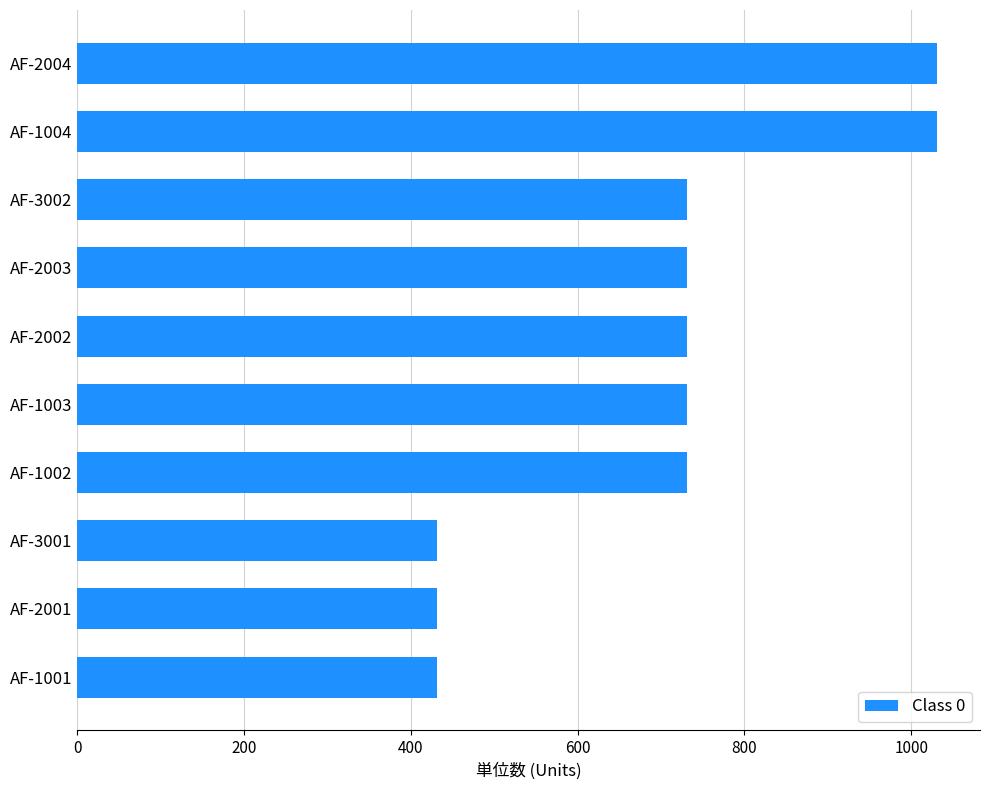

True or false: the data shows 254 at AF-1001.

False